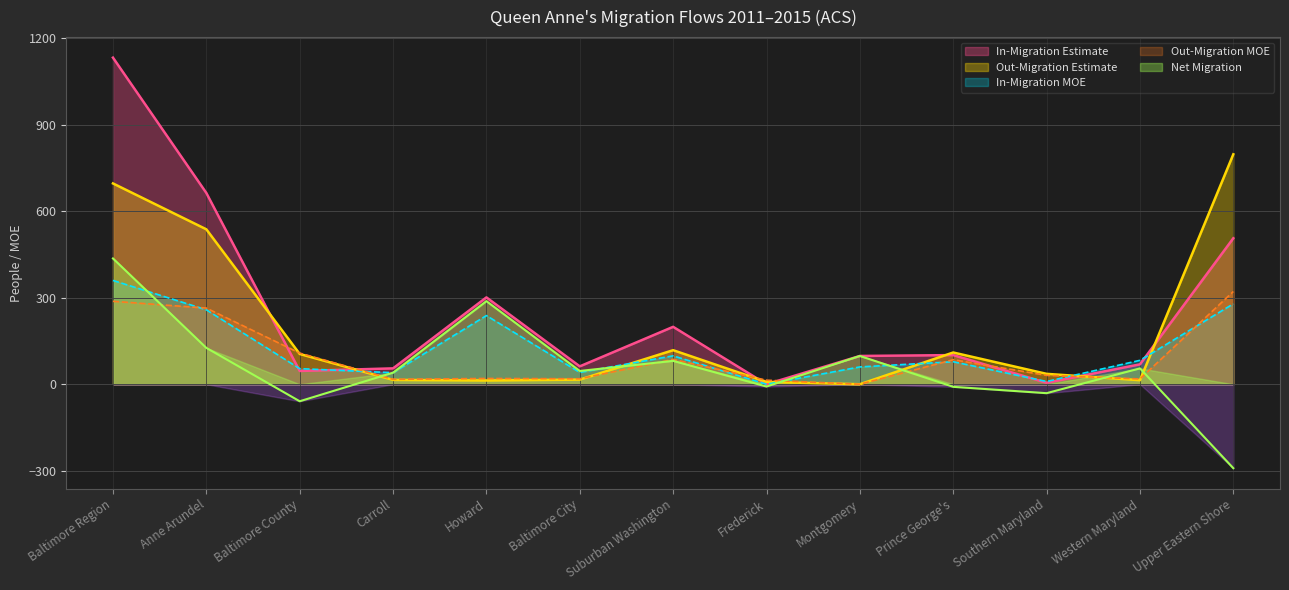

What is the difference between the maximum and minimum values in the In-Migration Estimate series?

1132.0